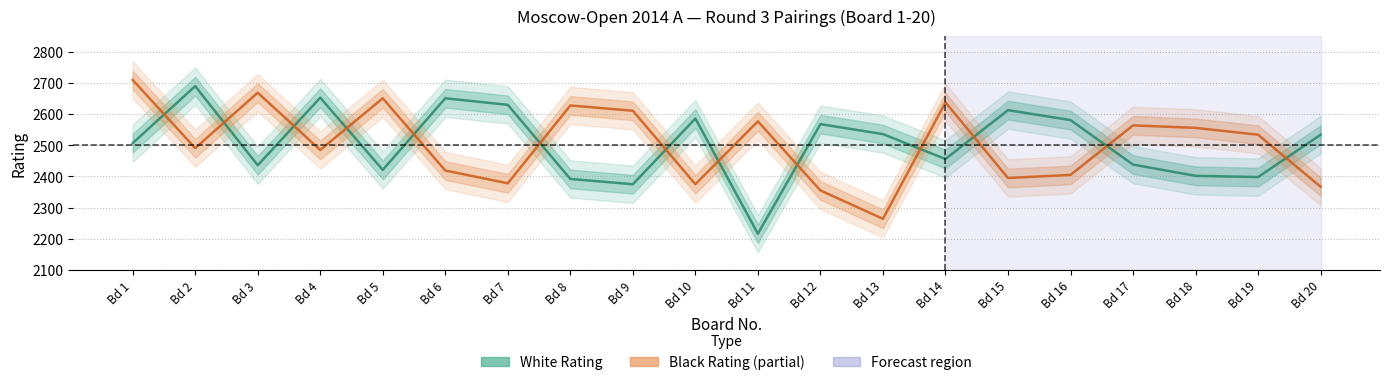

How many data points in White Rating are less than 2534?

10